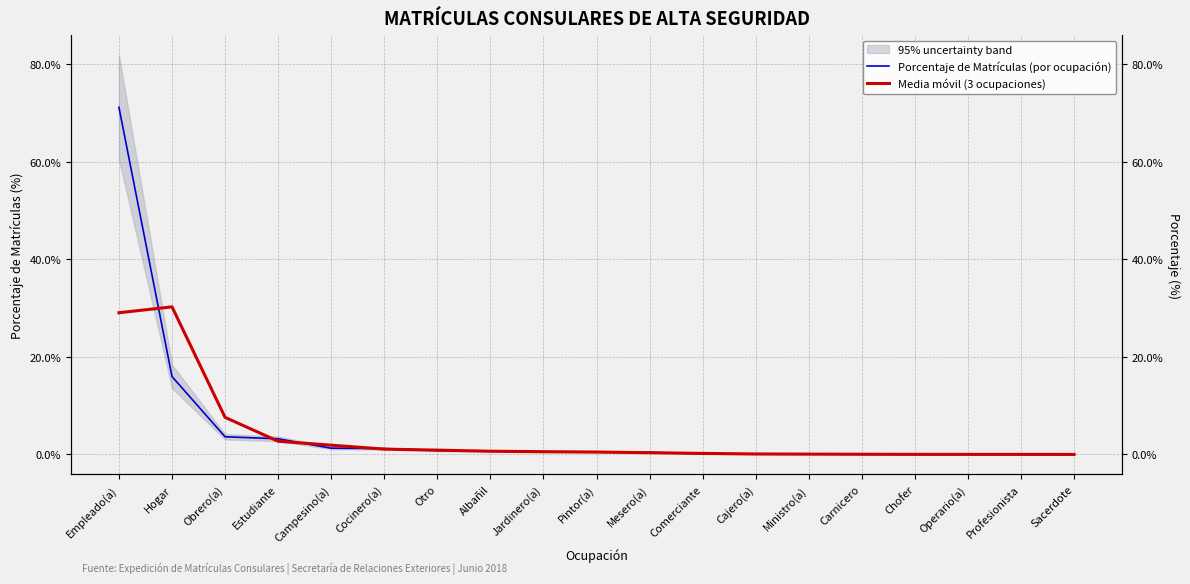

Is it true that Porcentaje de Matrículas (por ocupación) equals 0.0 at Sacerdote?

False